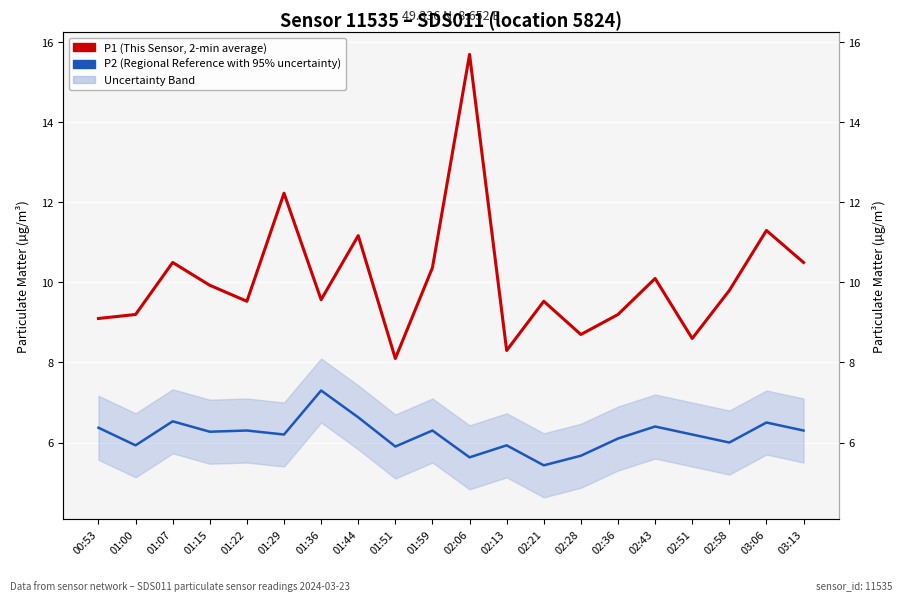

True or false: P1 (This Sensor, 2-min average) and P2 (Regional Reference with 95% uncertainty) intersect in this chart.

False